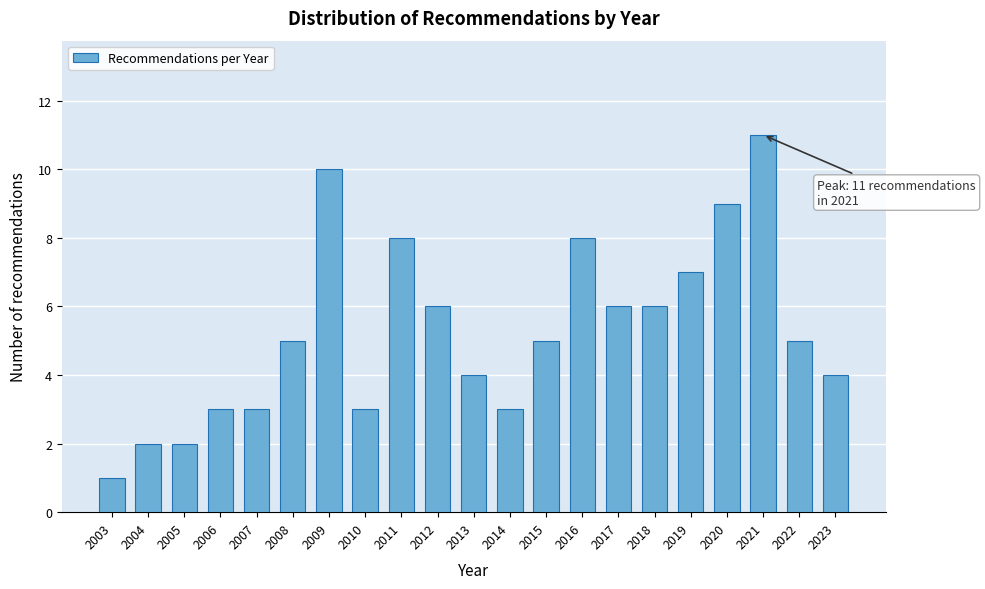

Reading right to left, transcribe all the data shown in this chart.

2023=4	2022=5	2021=11	2020=9	2019=7	2018=6	2017=6	2016=8	2015=5	2014=3	2013=4	2012=6	2011=8	2010=3	2009=10	2008=5	2007=3	2006=3	2005=2	2004=2	2003=1